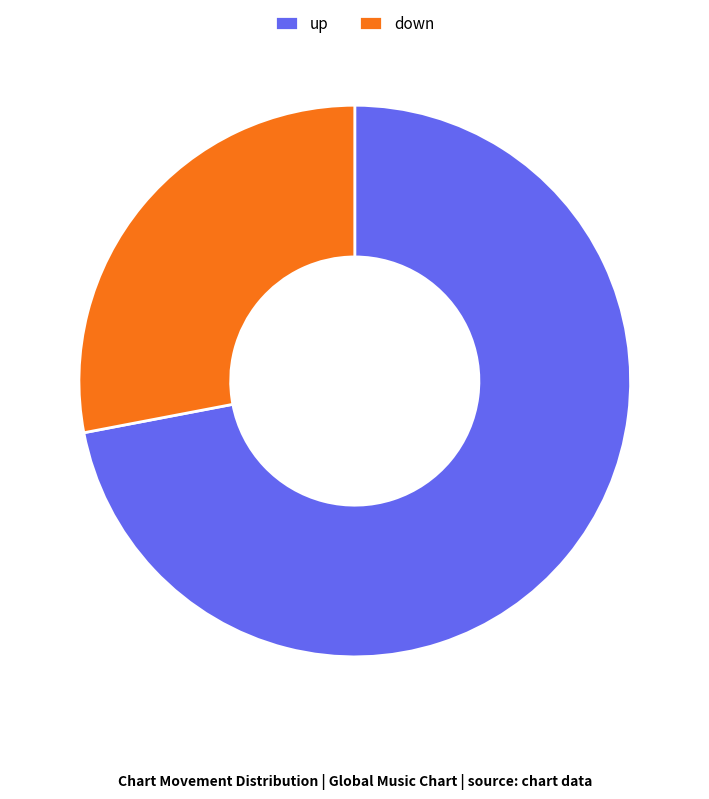

True or false: up accounts for 72% of the total.

True